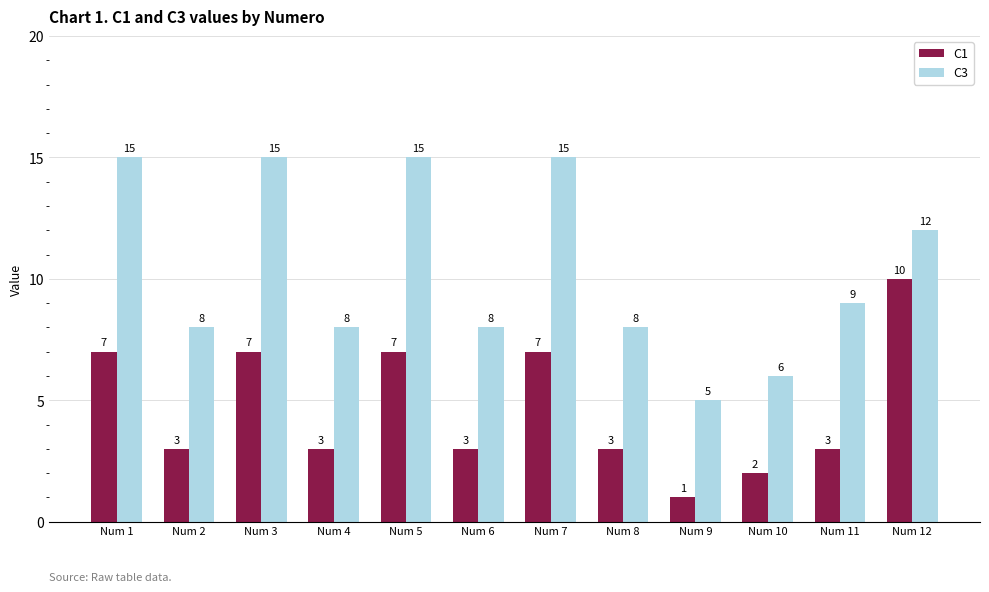

Reading left to right, what are all the values shown in this chart?

C1: Num 1=7	Num 2=3	Num 3=7	Num 4=3	Num 5=7	Num 6=3	Num 7=7	Num 8=3	Num 9=1	Num 10=2	Num 11=3	Num 12=10
C3: Num 1=15	Num 2=8	Num 3=15	Num 4=8	Num 5=15	Num 6=8	Num 7=15	Num 8=8	Num 9=5	Num 10=6	Num 11=9	Num 12=12